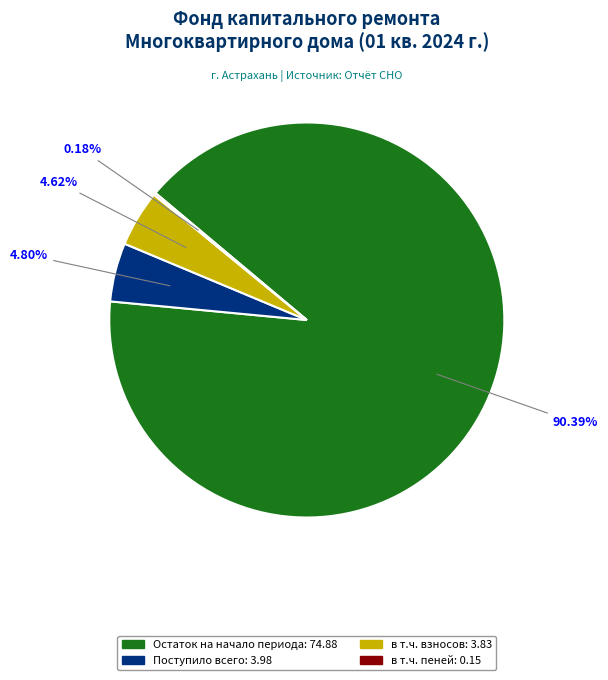

What is the ratio of the value at в т.ч. взносов: 3.83 to the value at Поступило всего: 3.98?

1.0